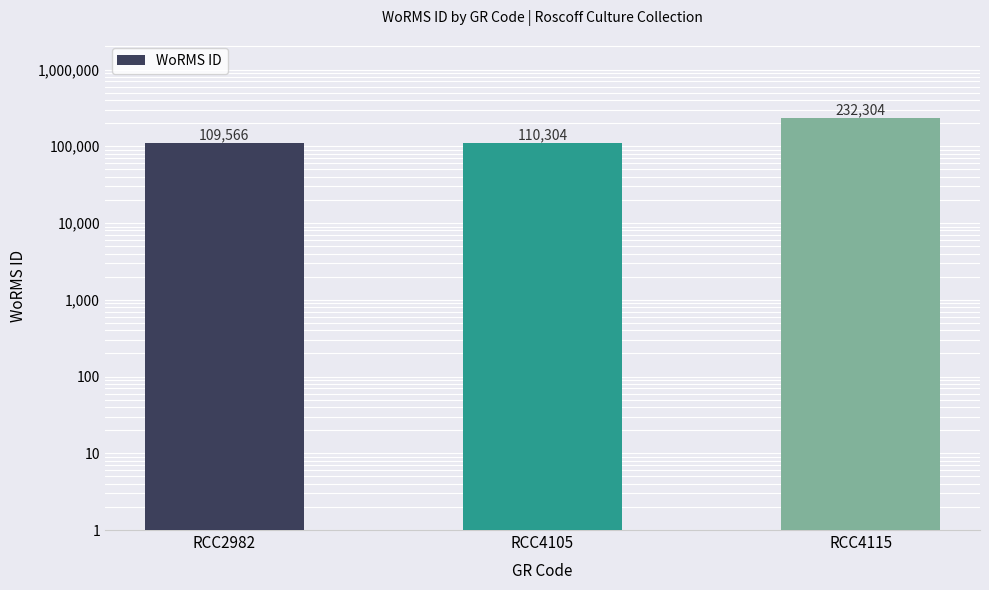

Rank the categories by value from highest to lowest.

RCC4115, RCC4105, RCC2982